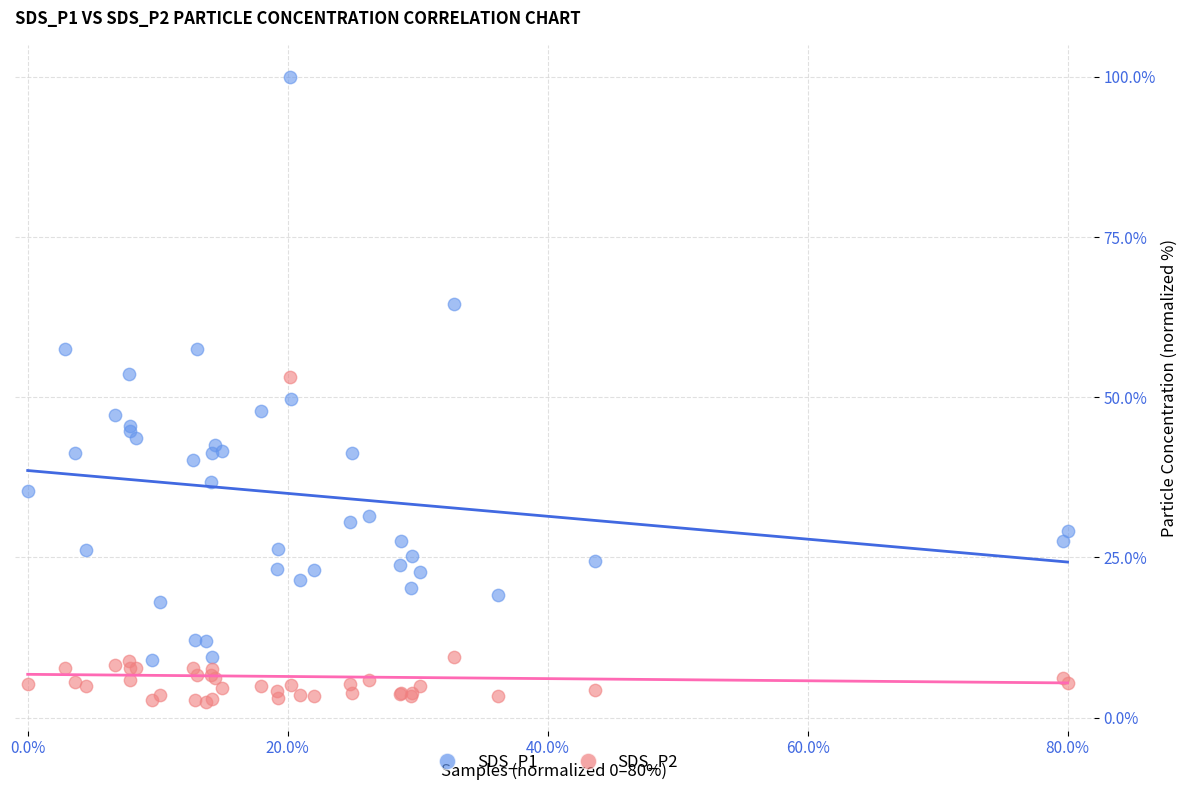

What is the X range (max minus min) for the scatter plot?

80.0